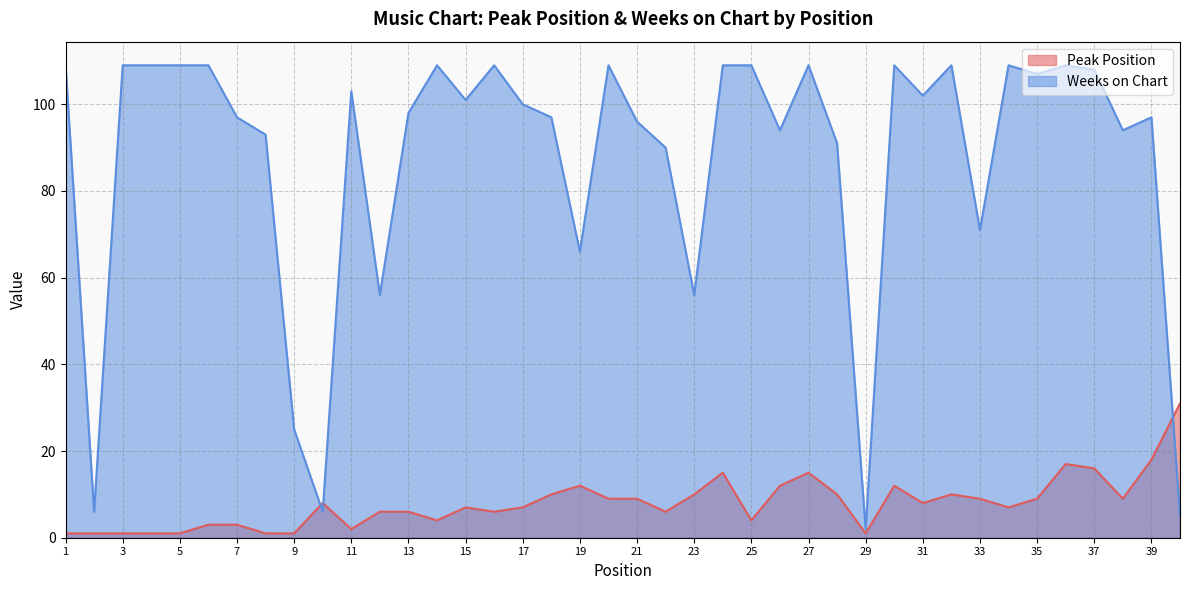

What is the average value of the Peak Position series?

8